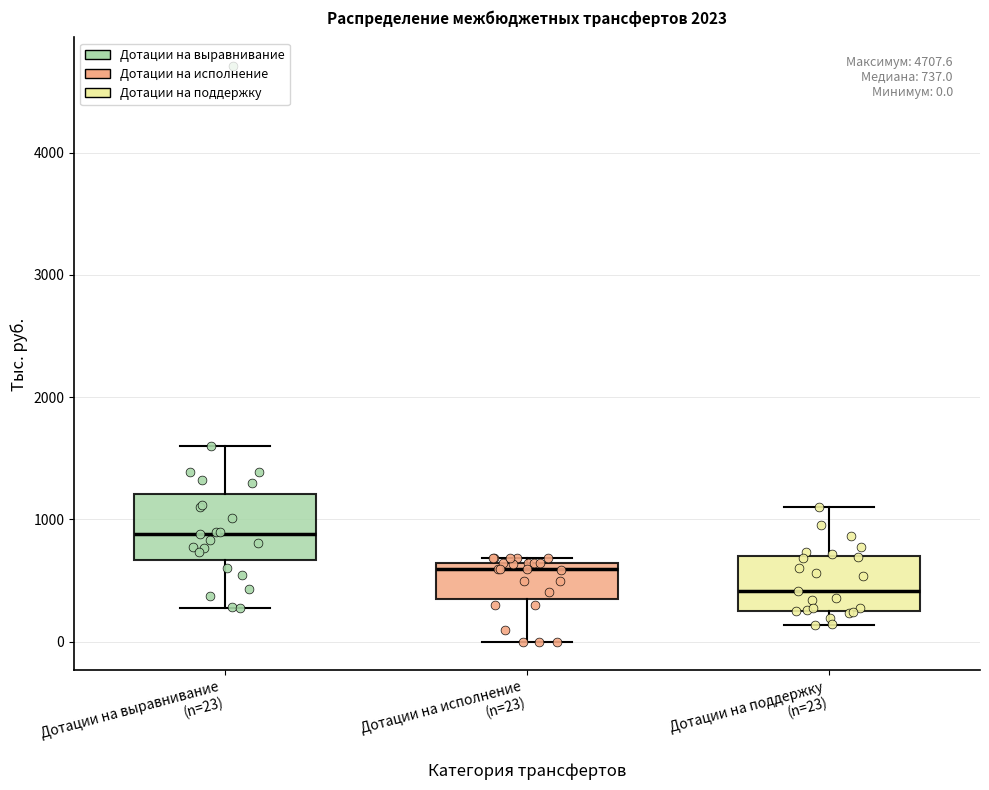

Which box's median line is the highest?

Дотации на выравнивание (n=23)